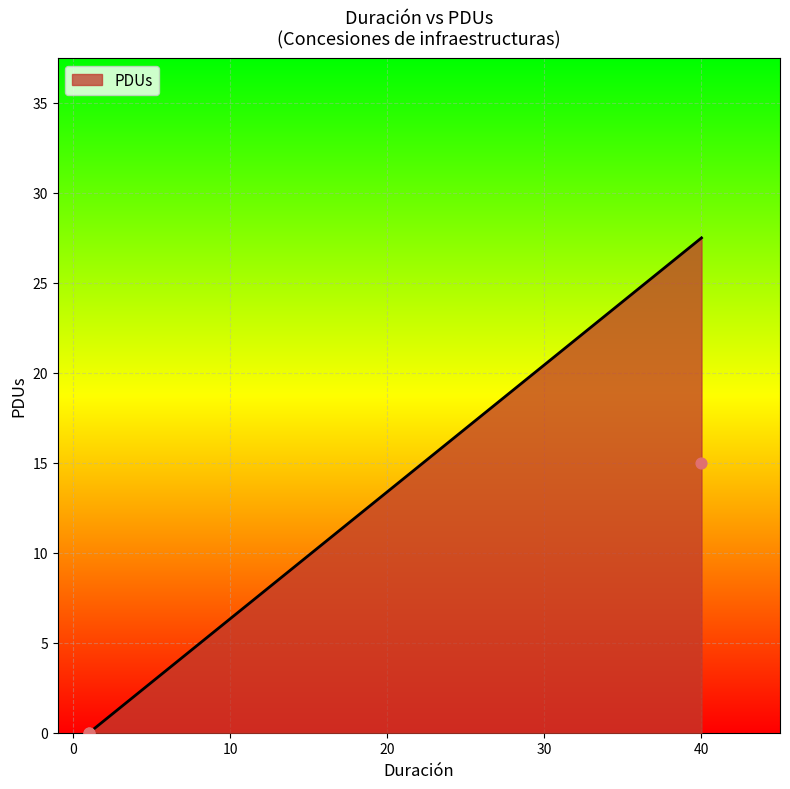

Which has a higher value, 1 or 1?

1